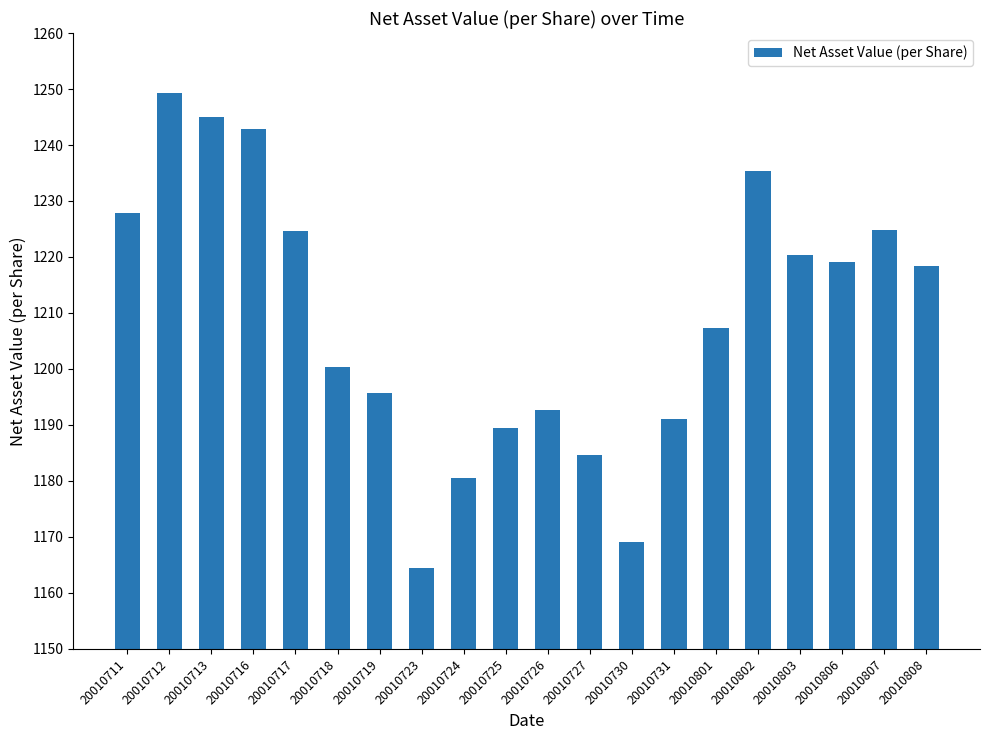

Which label corresponds to the smallest value in the chart?

20010723